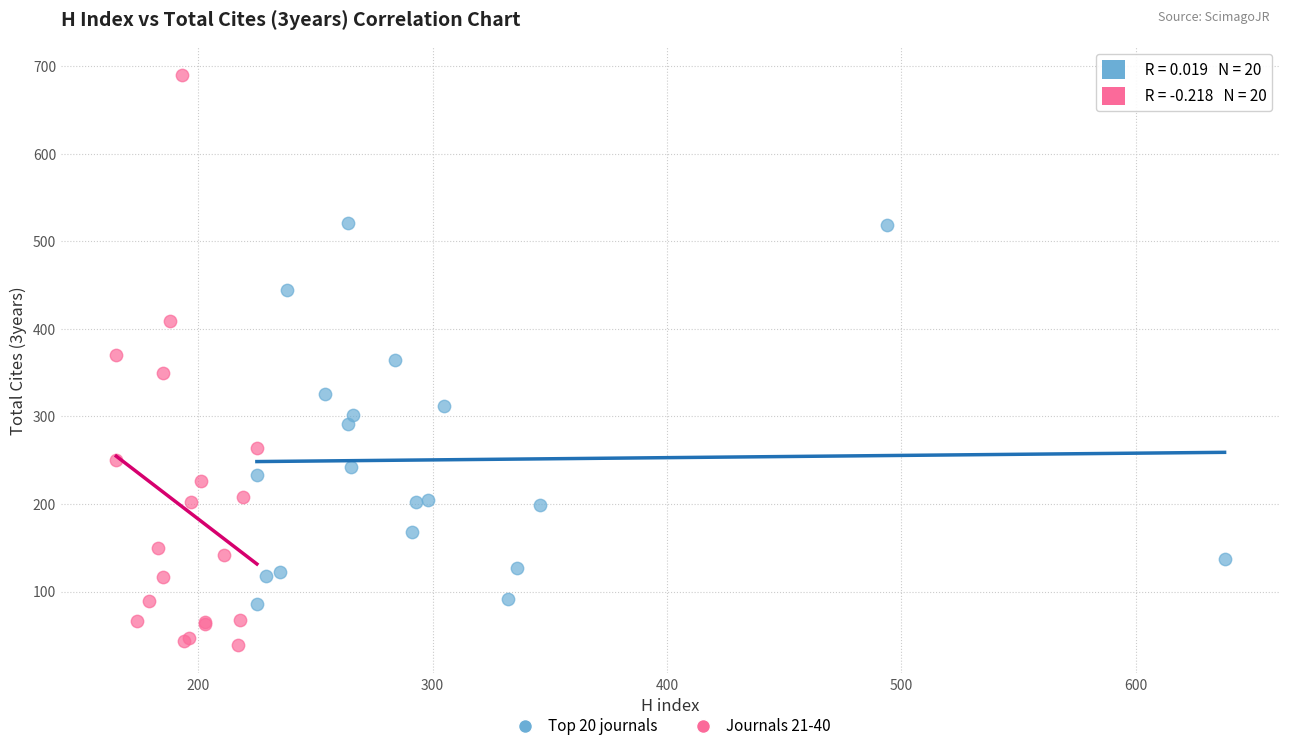

What are all the series names shown in the legend?

Top 20 journals, Journals 21-40